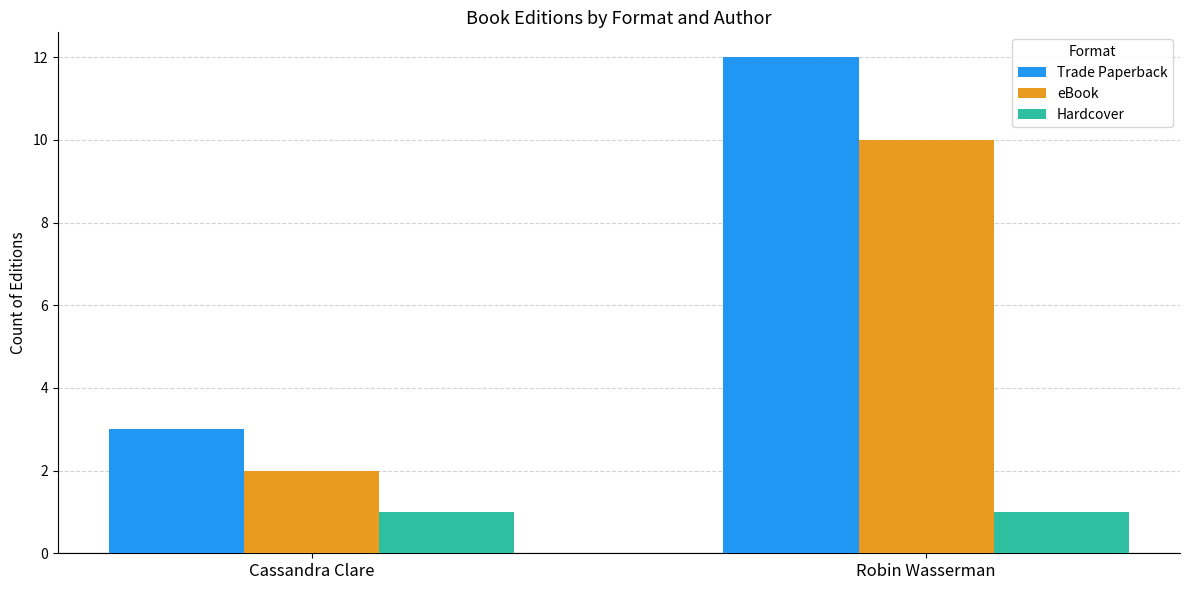

What is the minimum value shown in the chart?

1